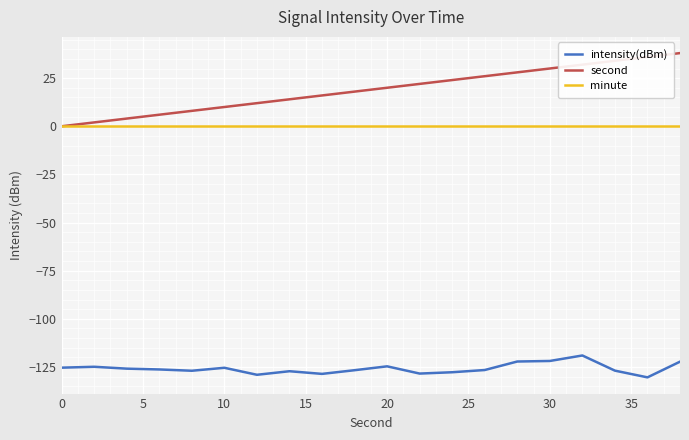

True or false: intensity(dBm) and second cross at least once.

False